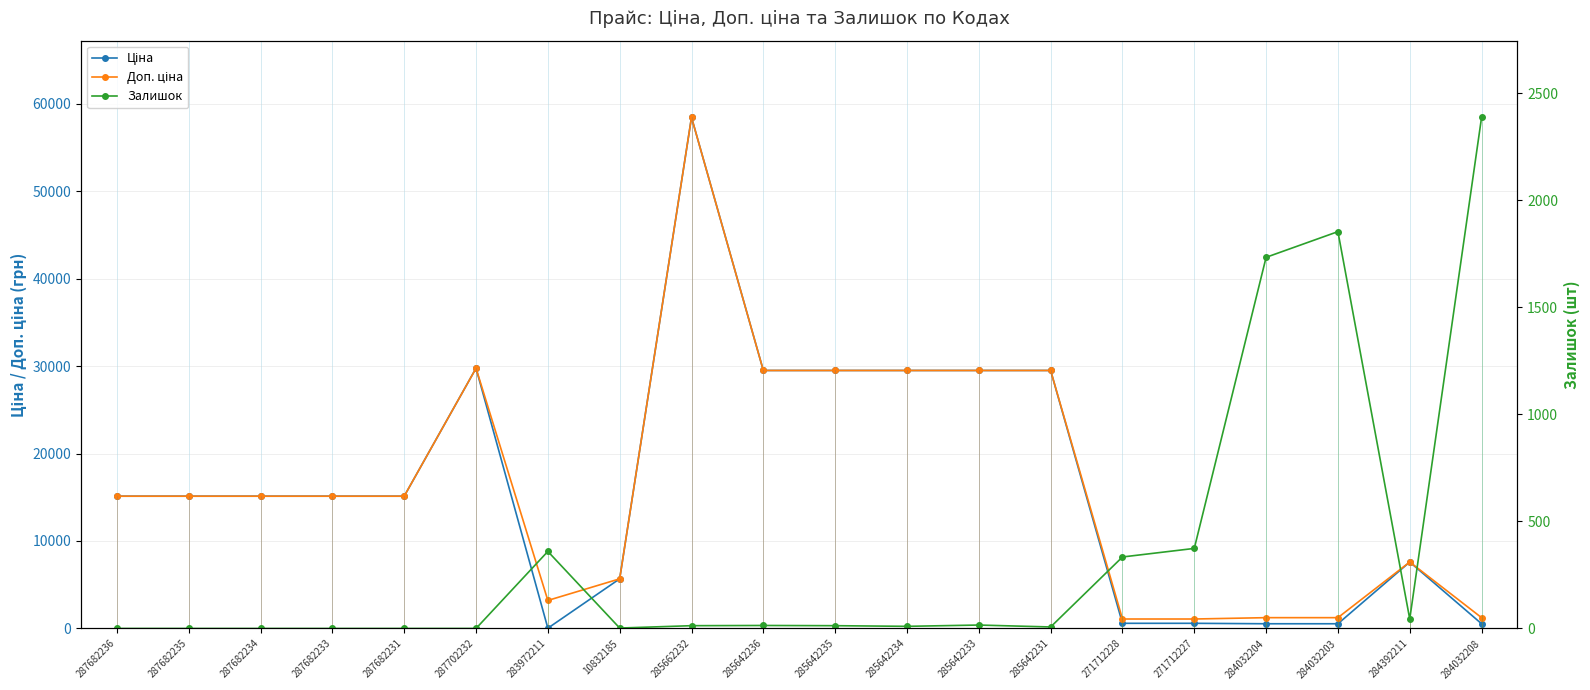

At how many categories does at least one series exceed 13365?

12